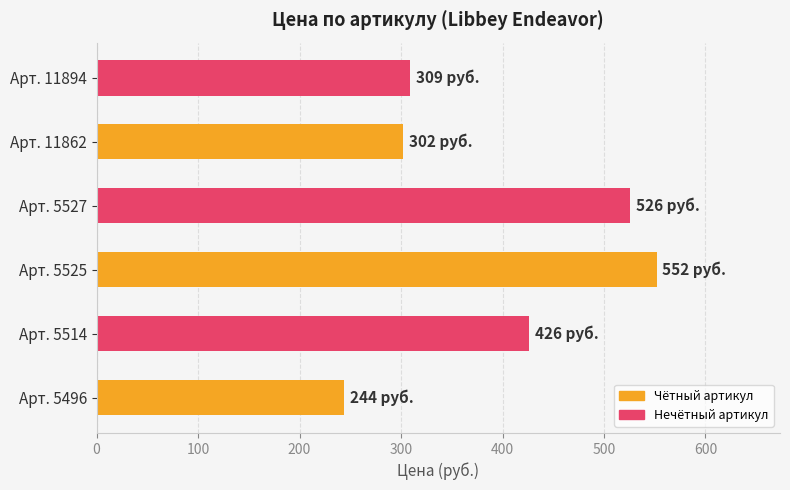

What is the sum of all values?

2359